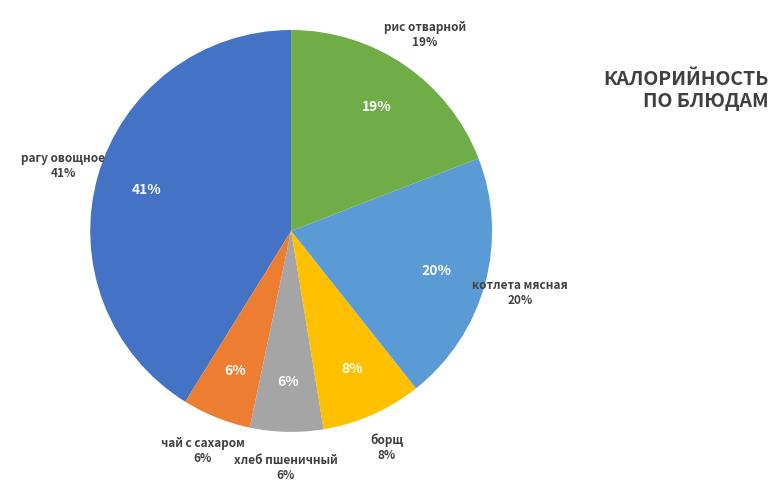

Which category has the biggest portion of the pie?

рагу овощное